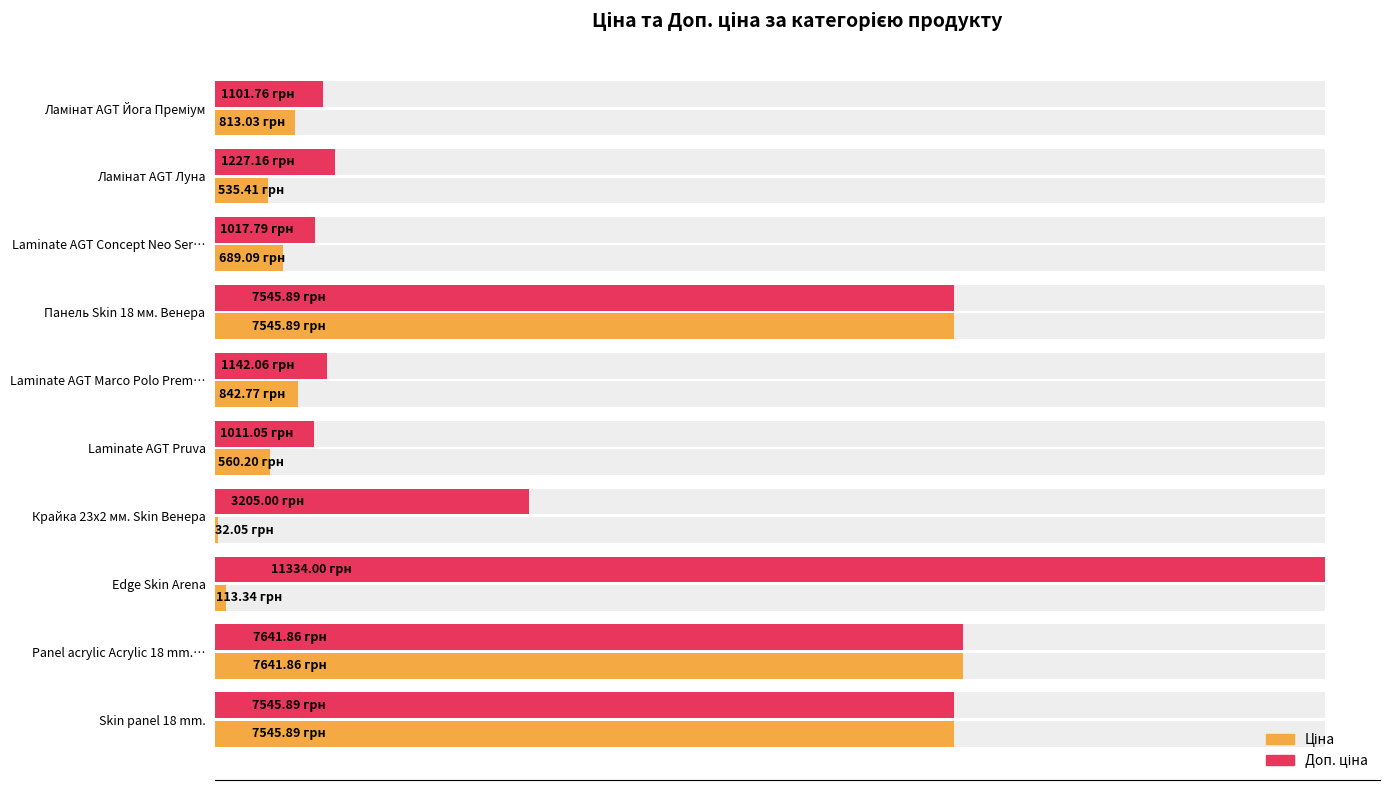

What are all the series names shown in the legend?

Ціна, Доп. ціна